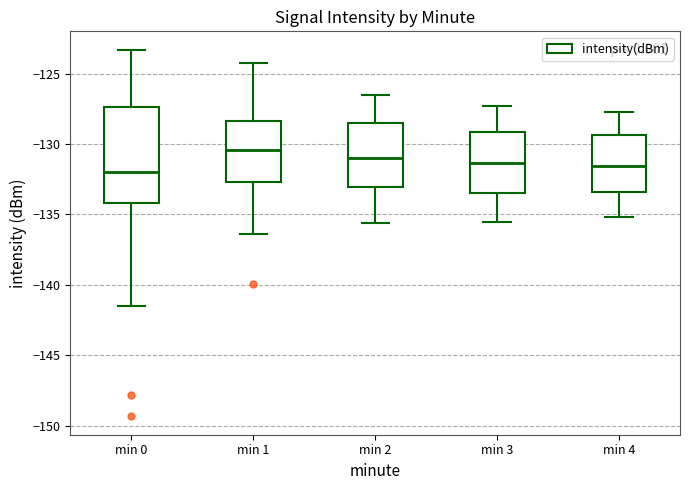

Which box is the tallest, from its lower edge to its upper edge?

min 0